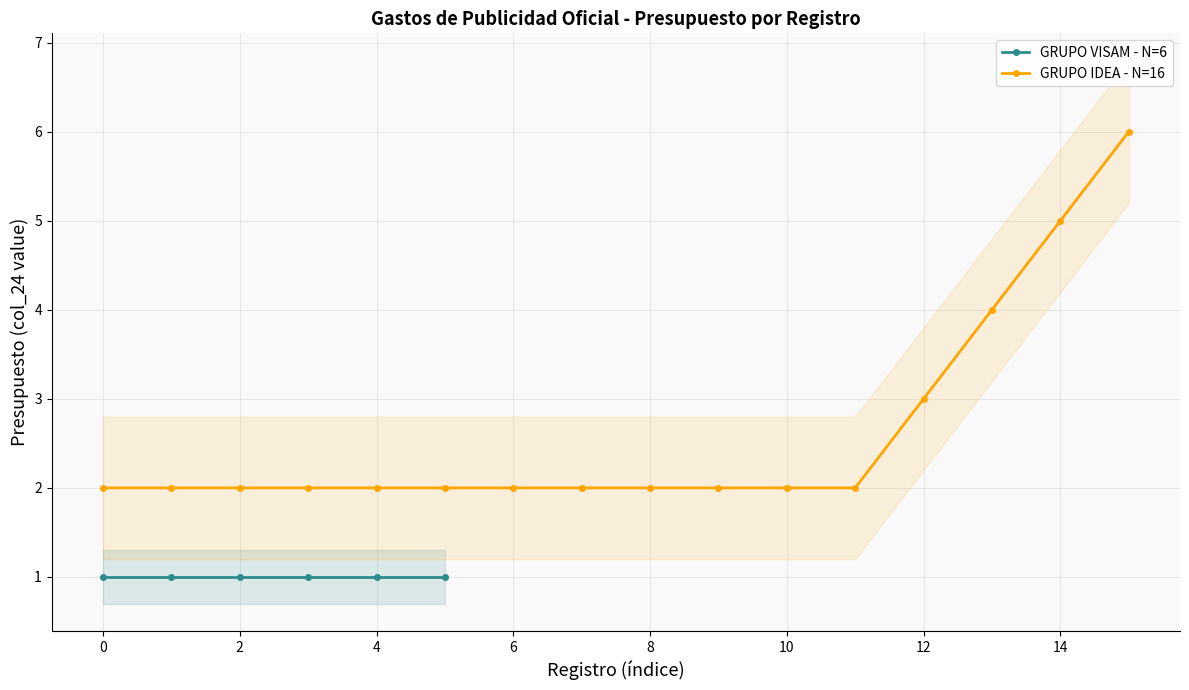

What is the difference between the second highest and minimum values?

3